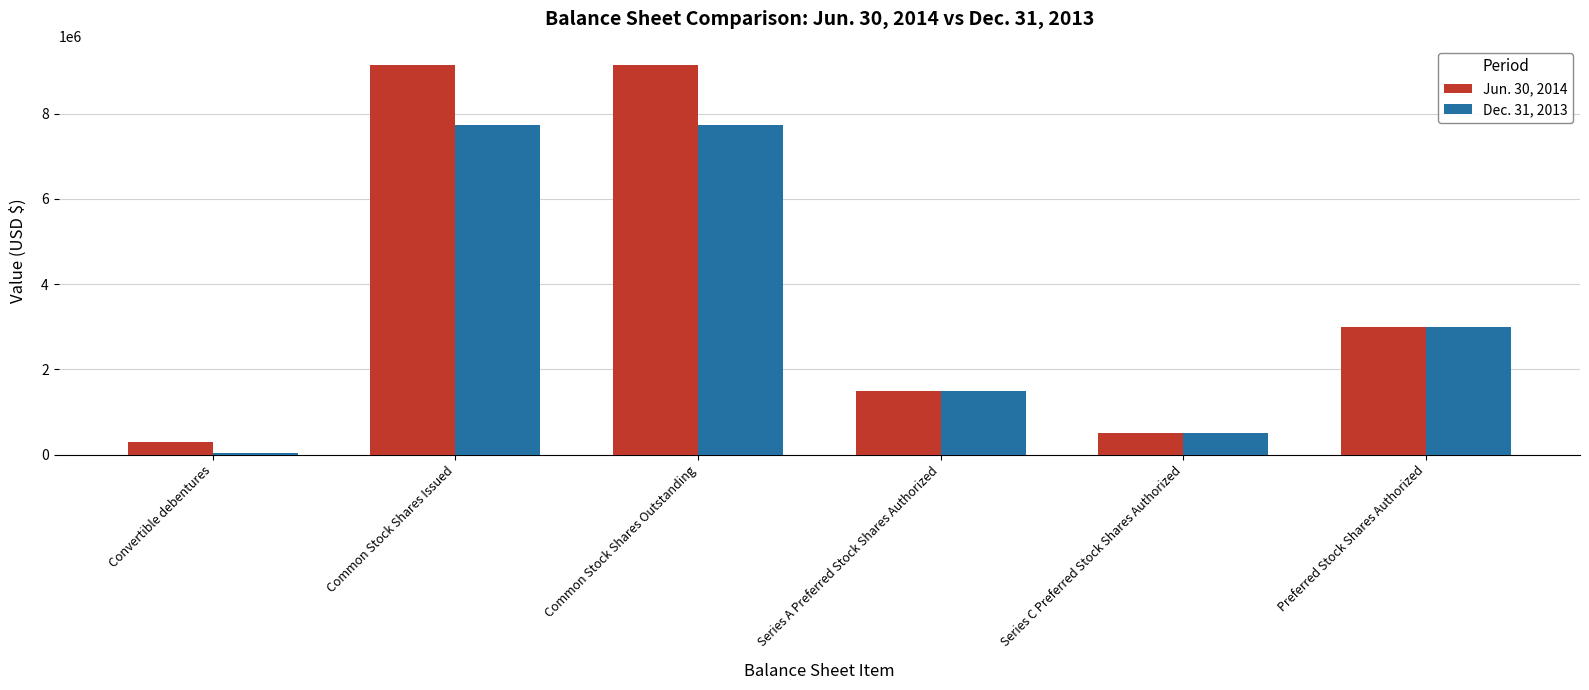

What is the sum of all Dec. 31, 2013 values?

20522916